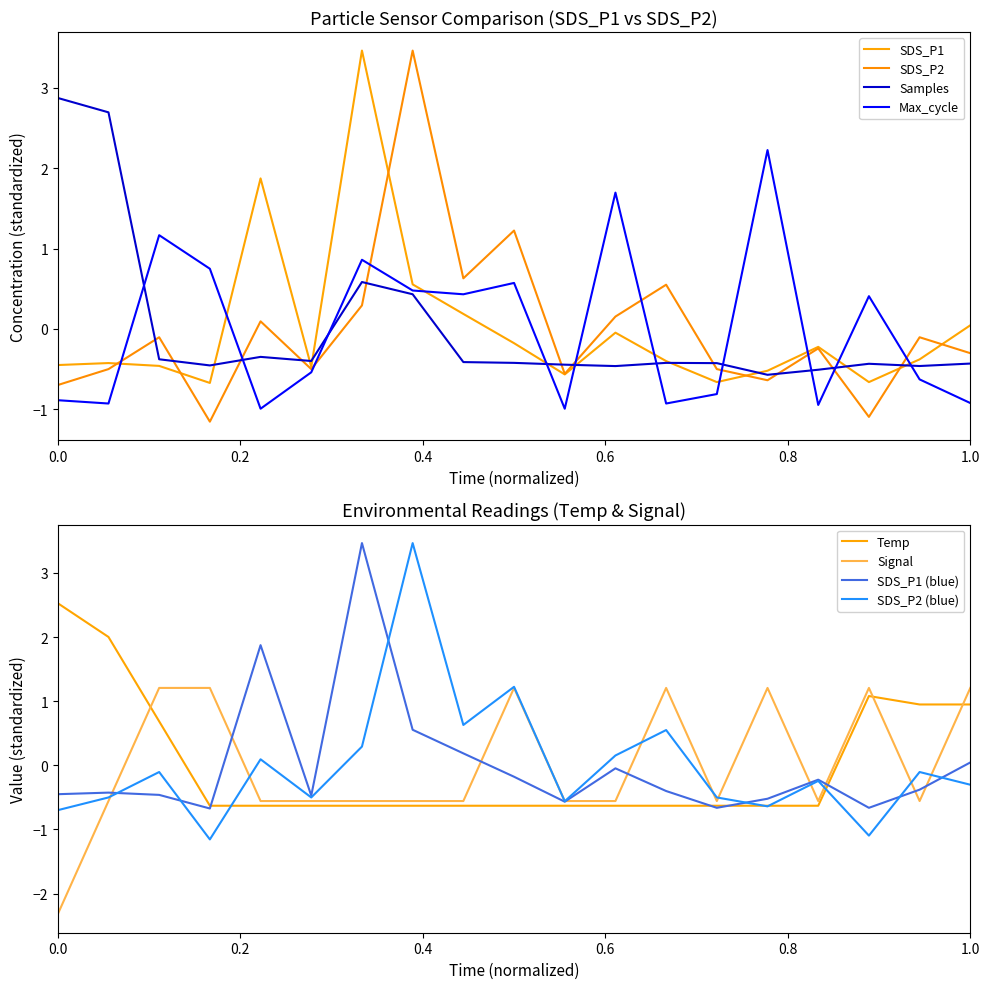

True or false: Signal has a value of 2.1 at 1.0.

False